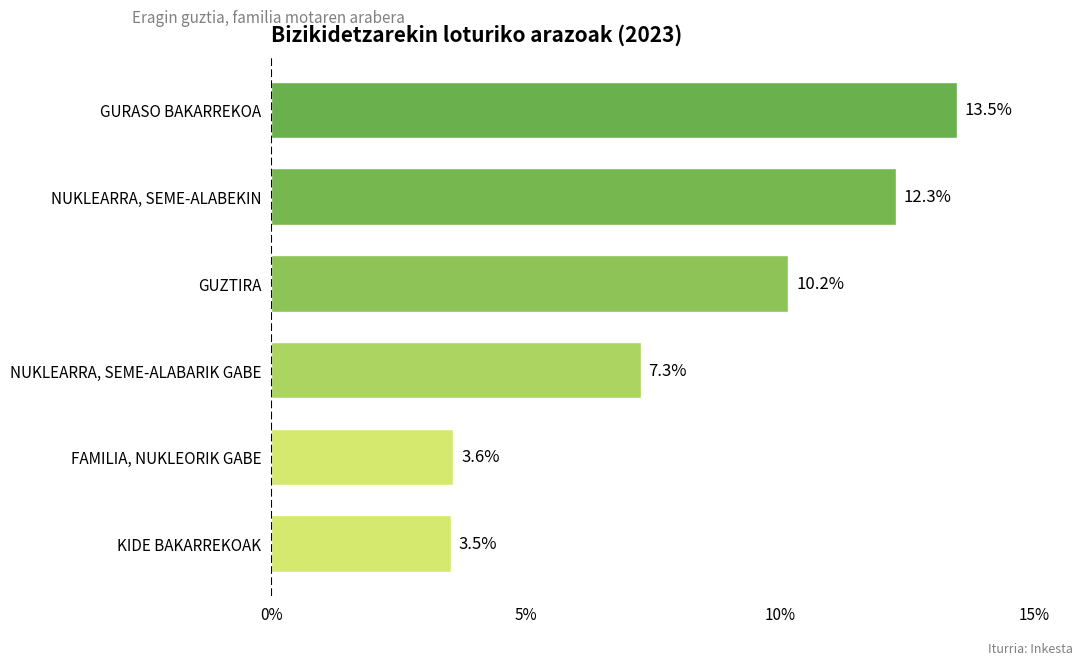

Where is the data nearest to the value 8?

NUKLEARRA, SEME-ALABARIK GABE